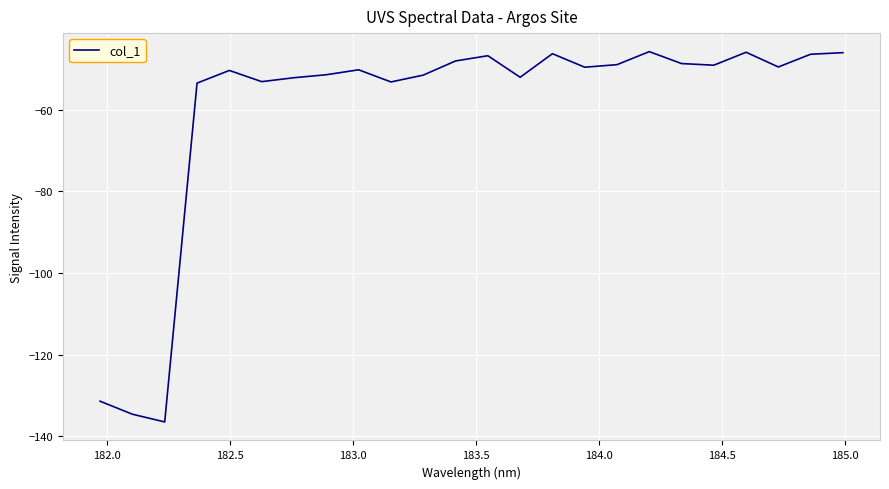

What is the difference between the maximum and minimum values?

90.7